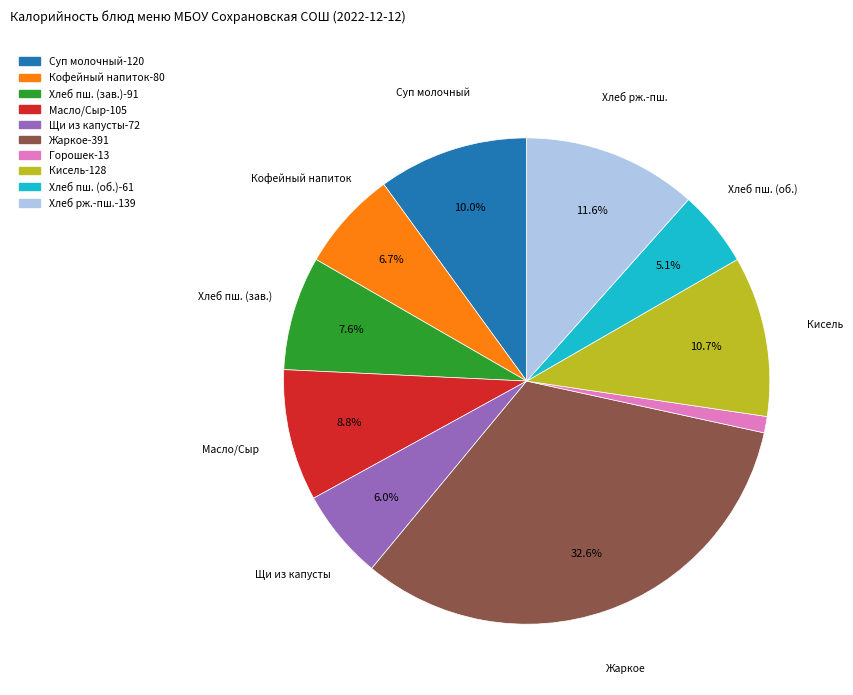

Is there a majority slice in this chart?

No